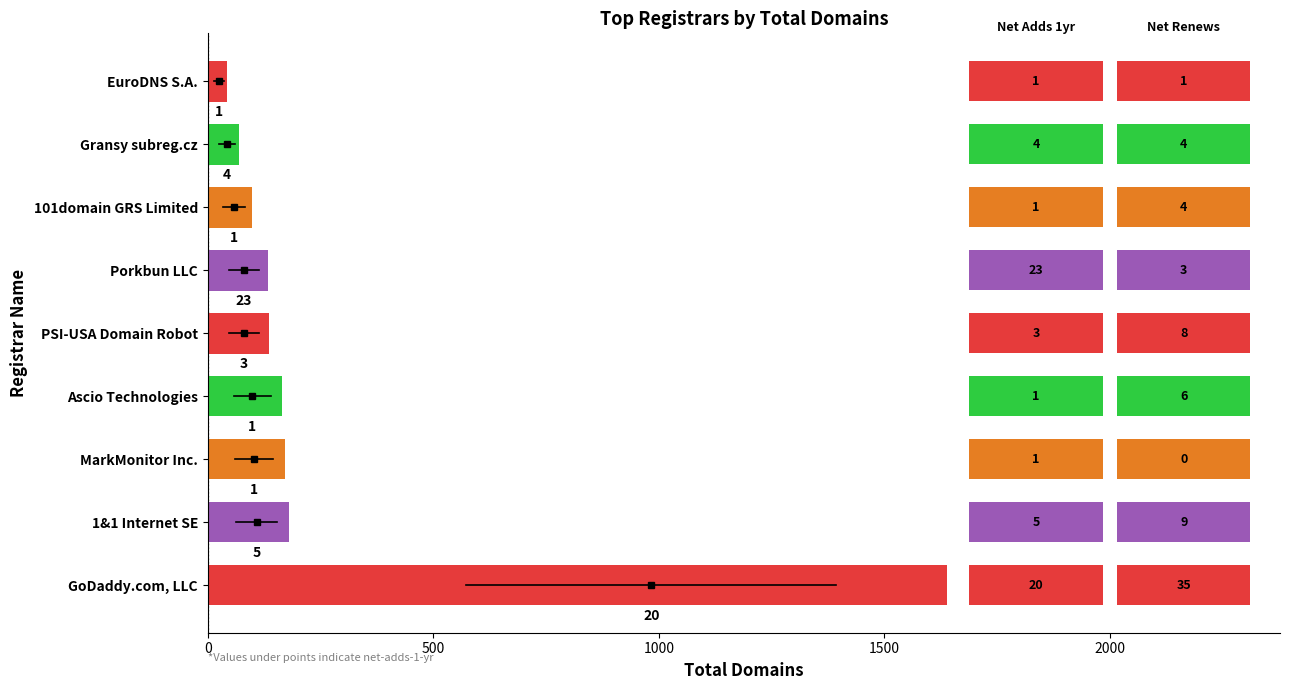

How many bars are there in total?

9